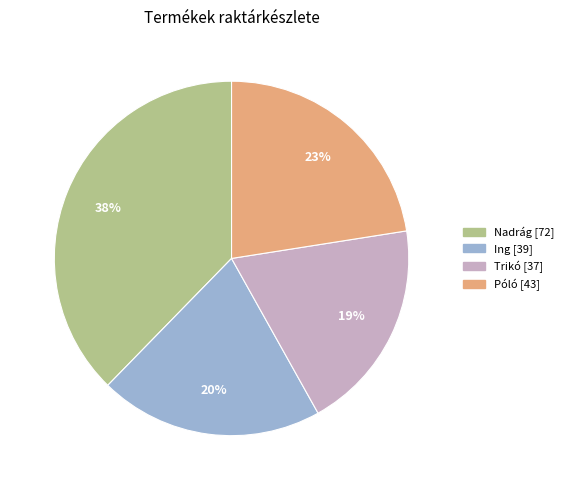

To the nearest percent, what is the average slice percentage?

25%